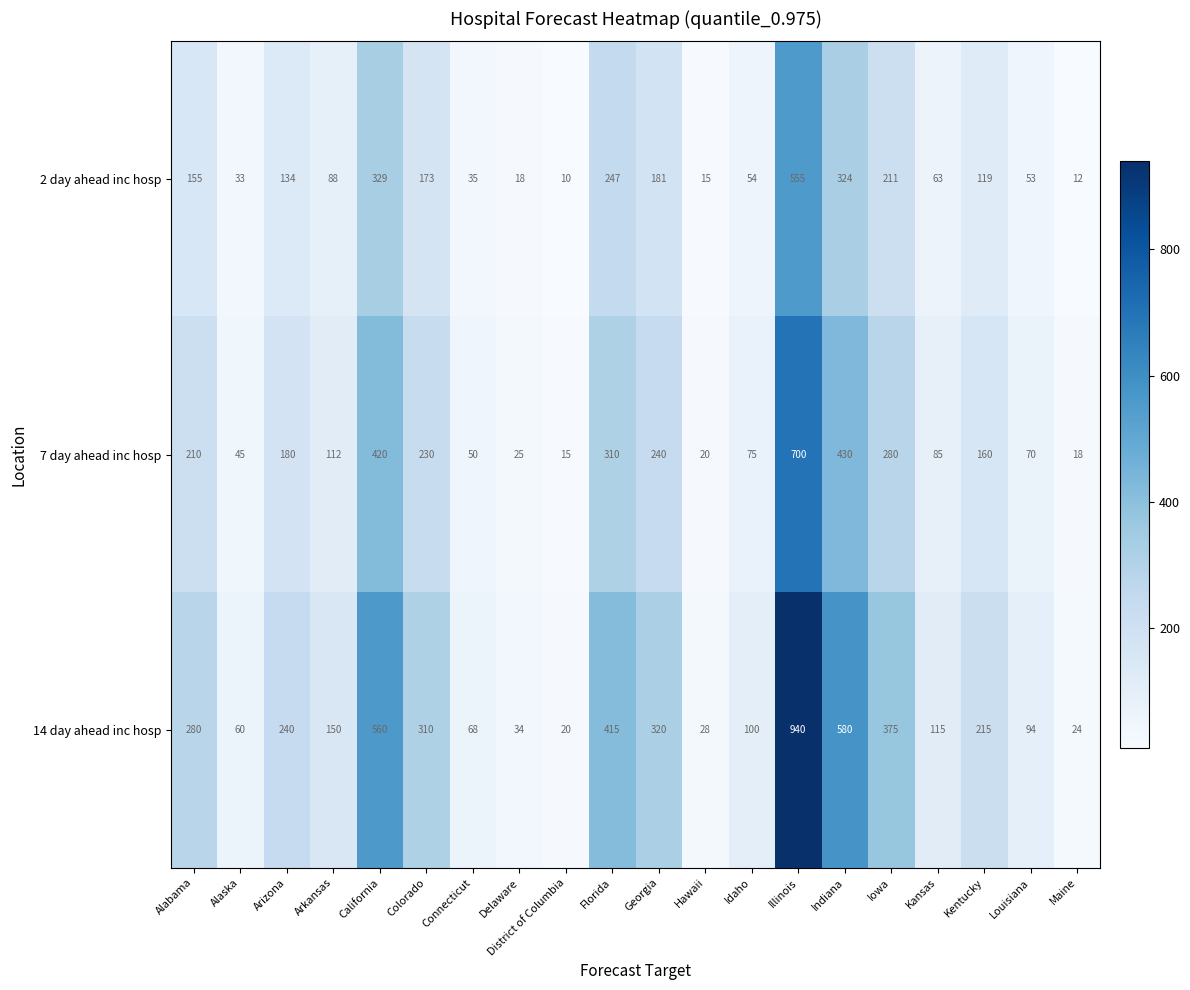

Where does the 2 day ahead inc hosp series first go above 119?

Alabama